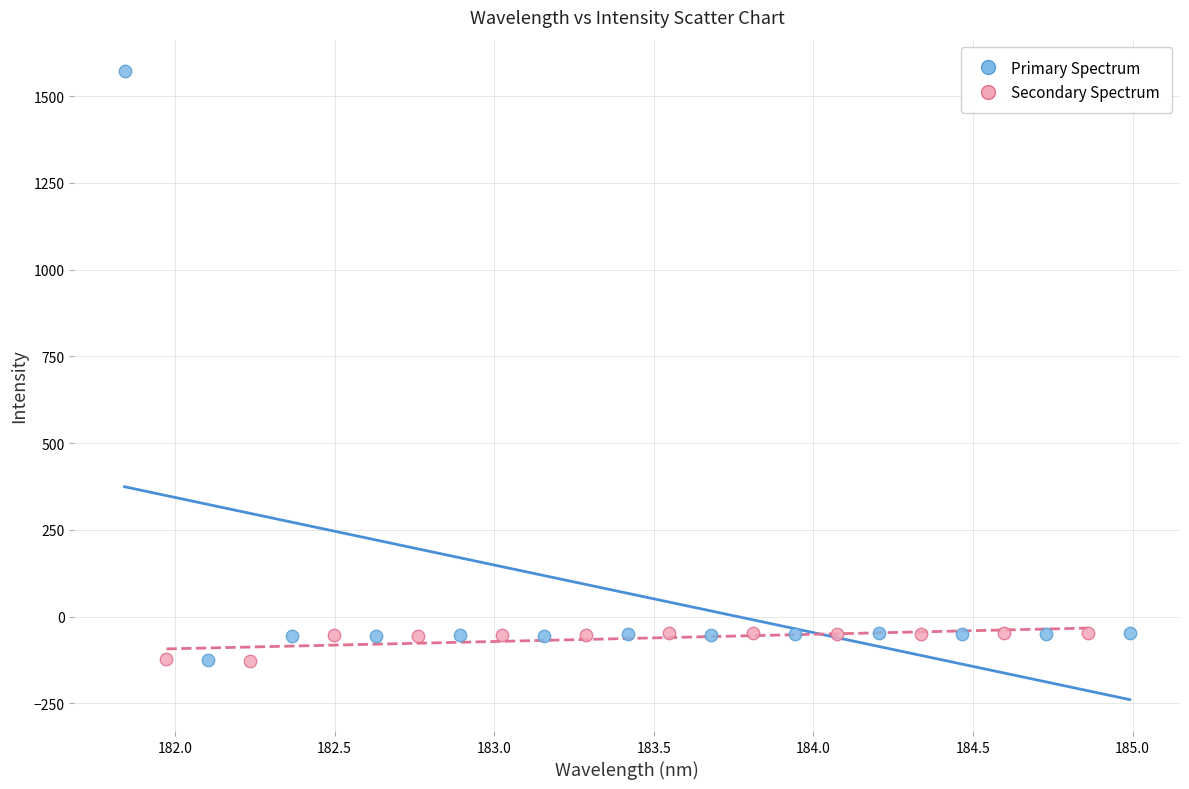

Which series has the largest Y range (max minus min)?

Primary Spectrum